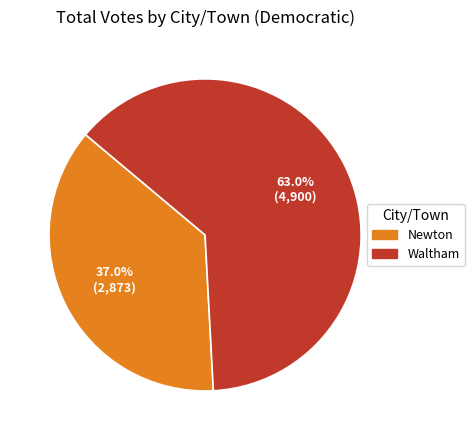

To the nearest percent, what is the difference between the Waltham and Newton slice percentages?

26%